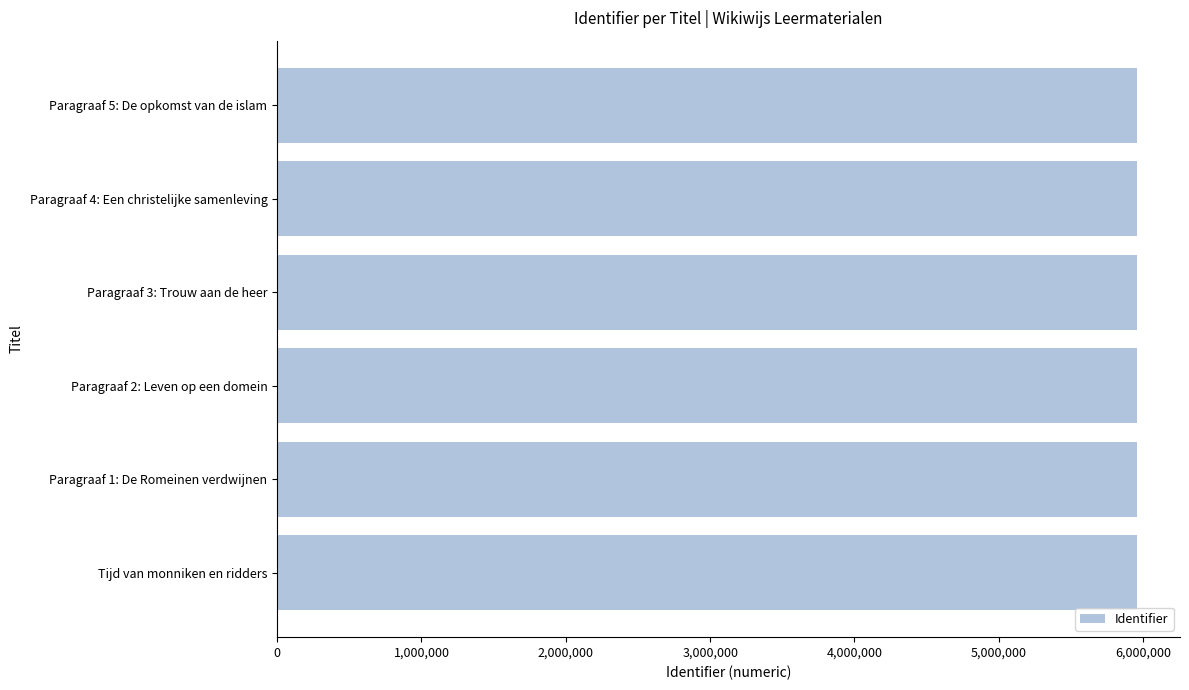

How many bars are there in total?

6